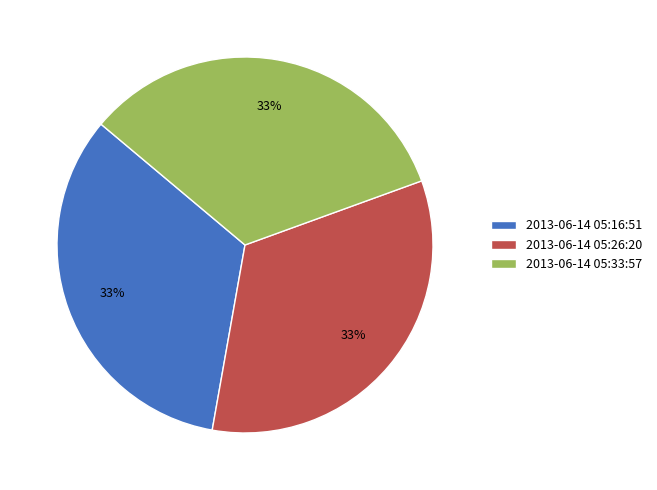

Is there a majority slice in this chart?

No